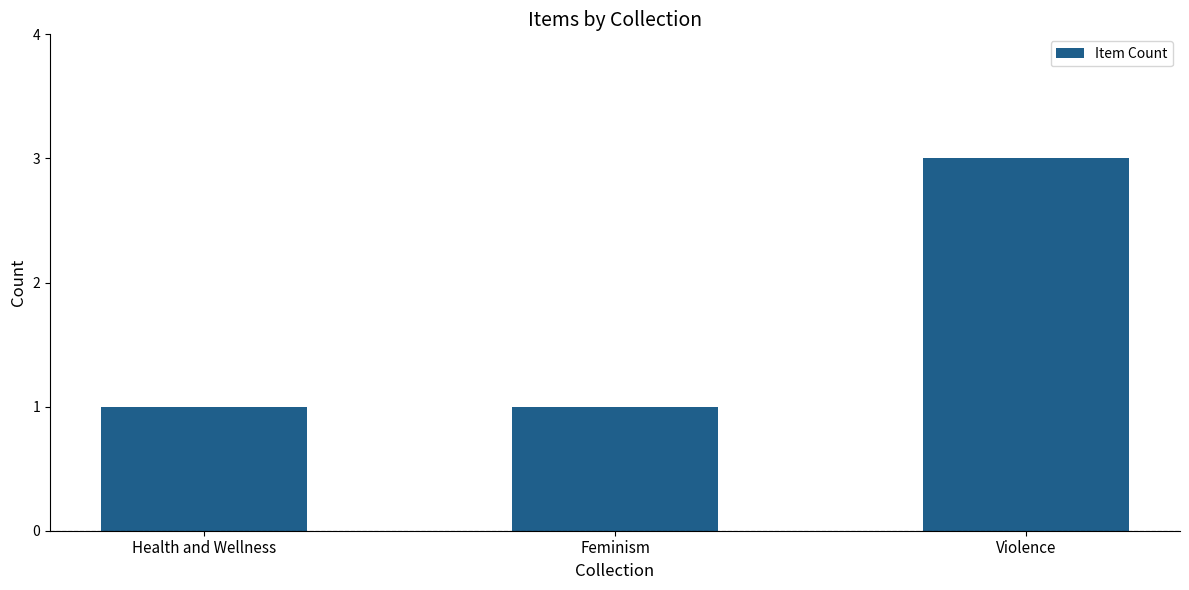

How many data points does each series have?

3